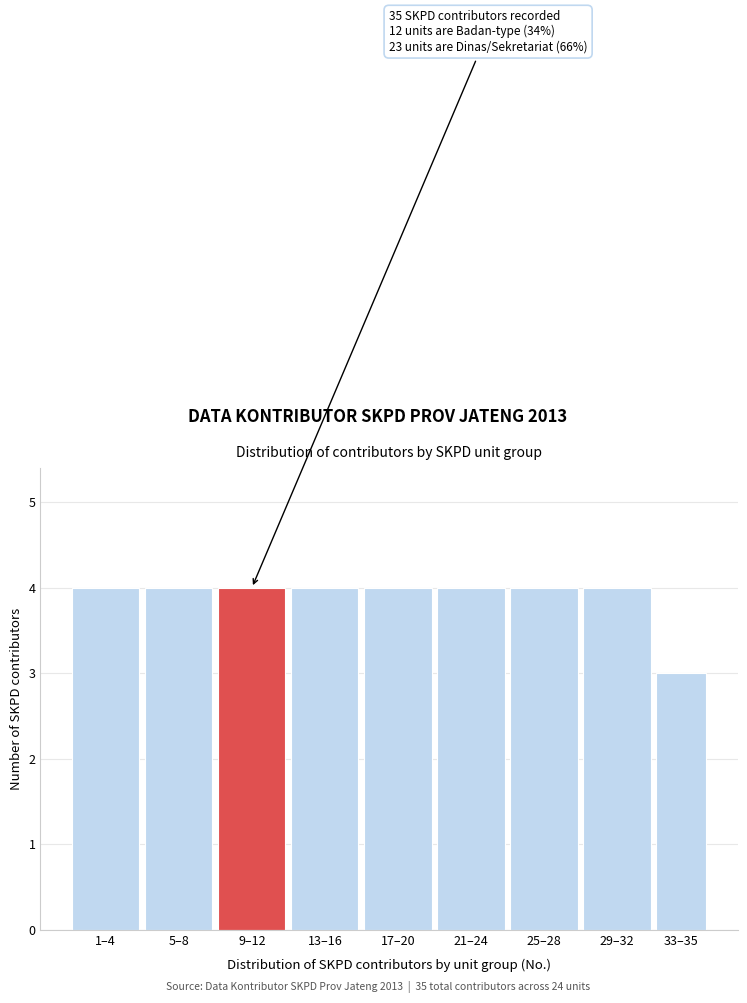

Reading left to right, what are all the values shown in this chart?

1–4=4	5–8=4	9–12=4	13–16=4	17–20=4	21–24=4	25–28=4	29–32=4	33–35=3